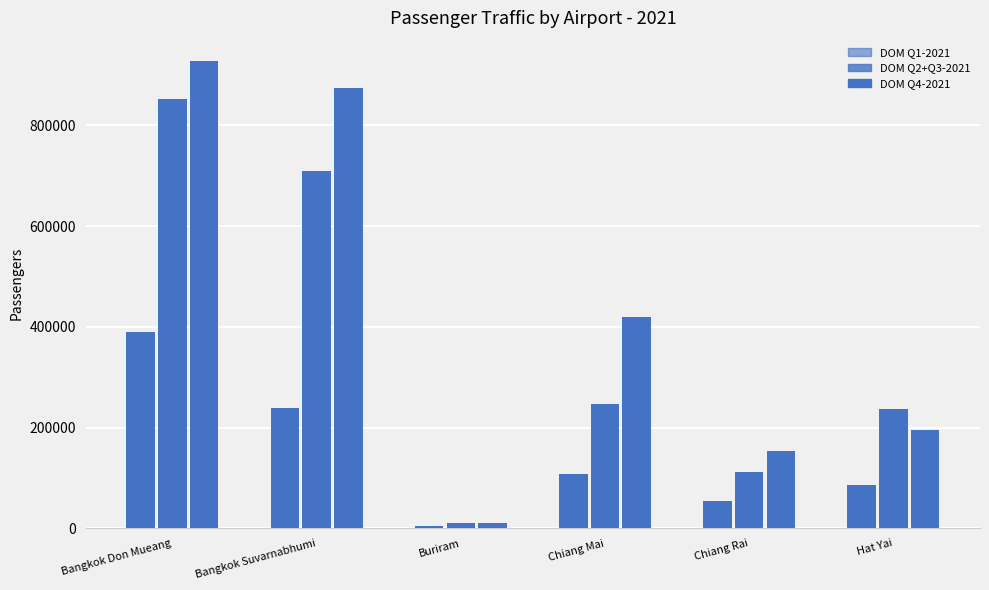

Is the value of DOM Q4-2021 at Bangkok Don Mueang greater than the value of DOM Q2+Q3-2021 at Hat Yai?

Yes